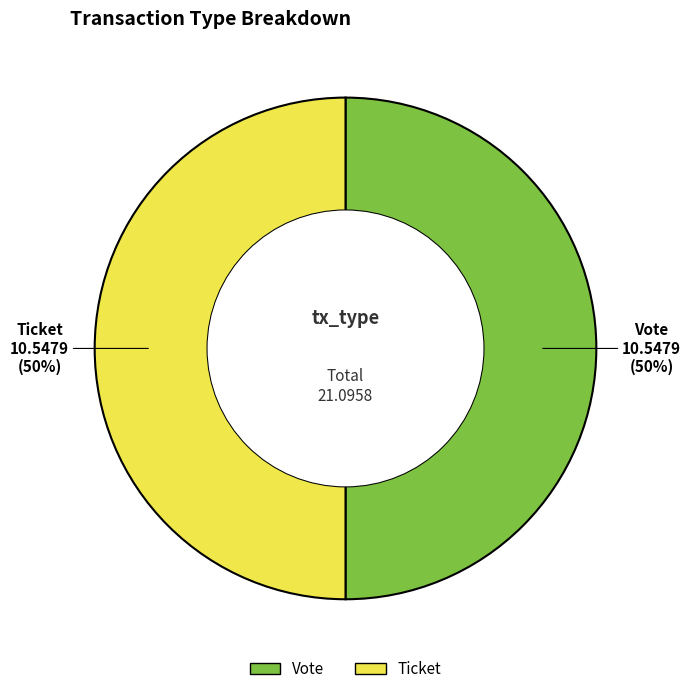

To the nearest percent, what is the average slice percentage?

50%